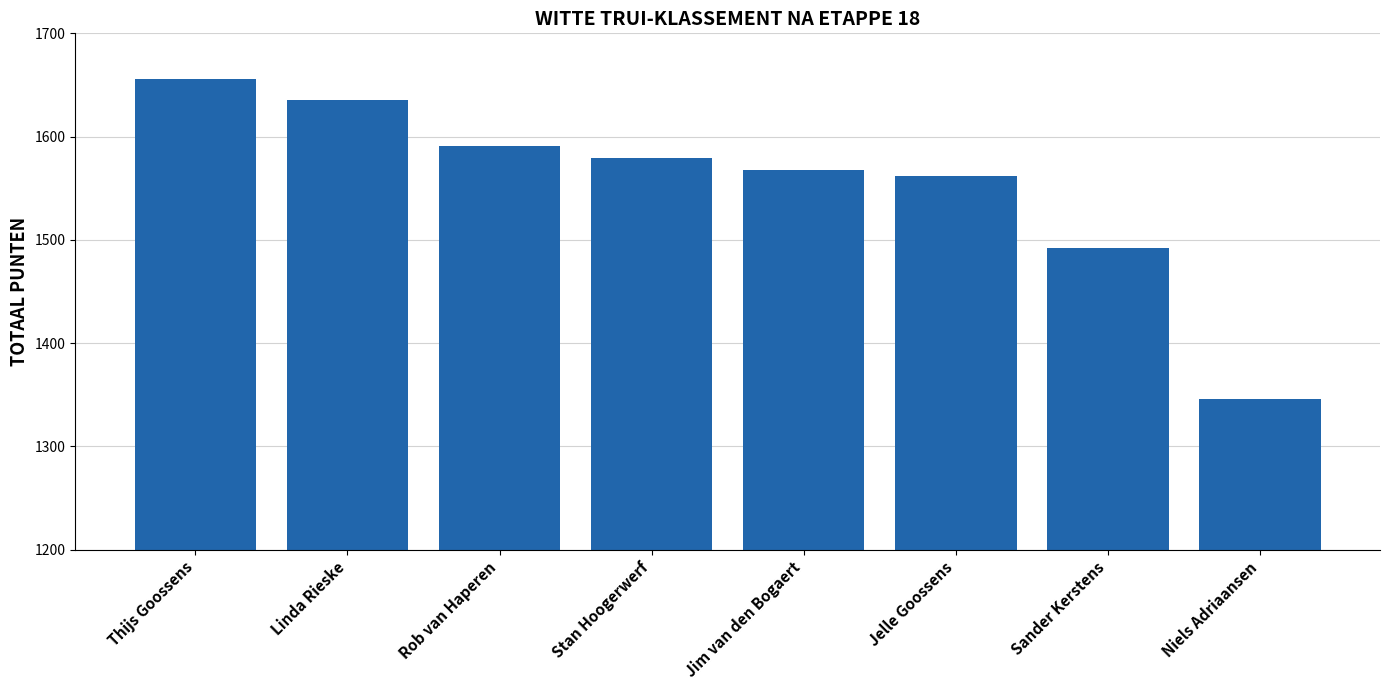

How many bars are there in total?

8